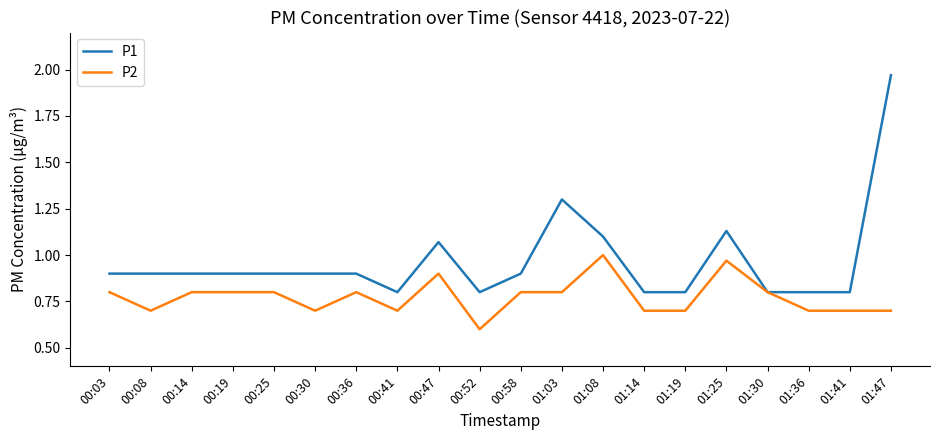

At how many categories does at least one series exceed 1?

5